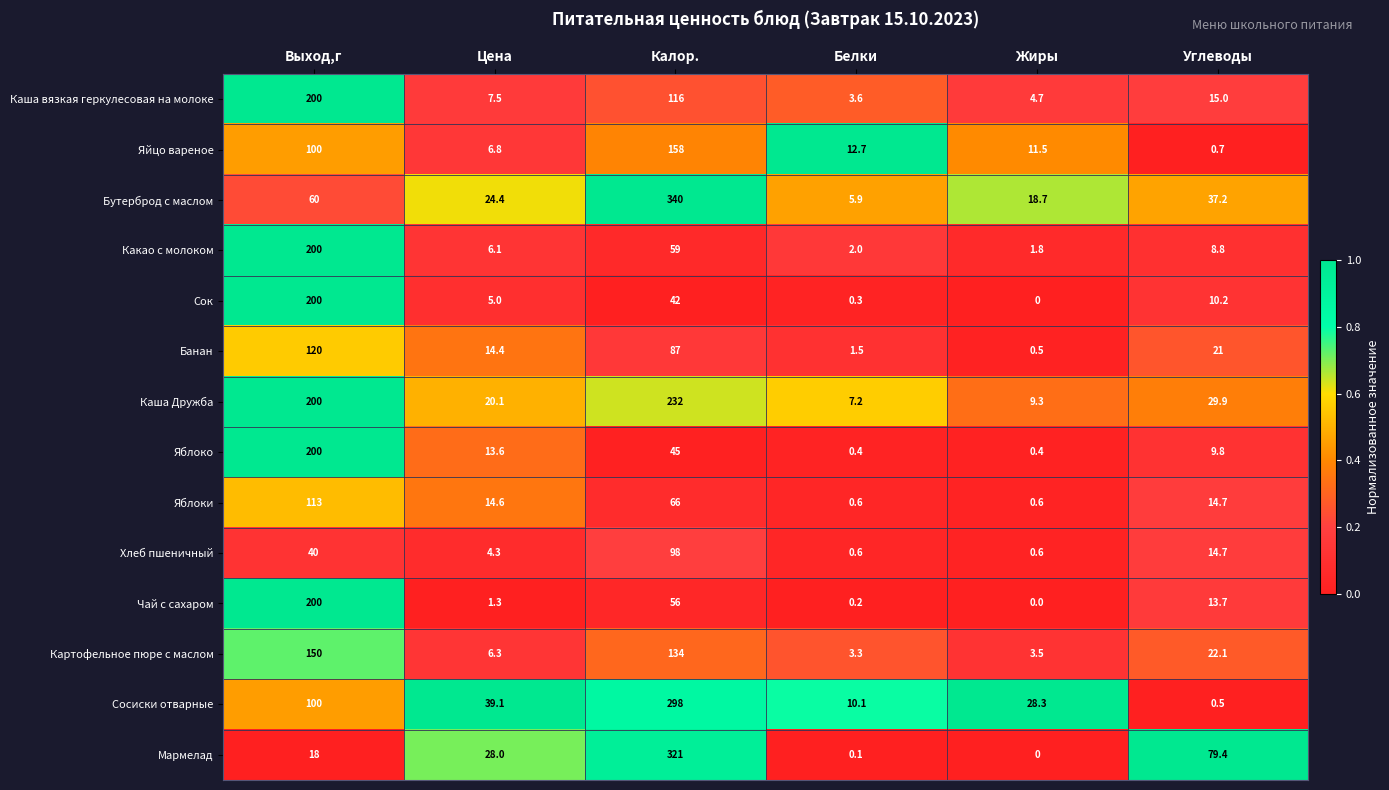

Which series has the largest range (max minus min)?

Бутерброд с маслом